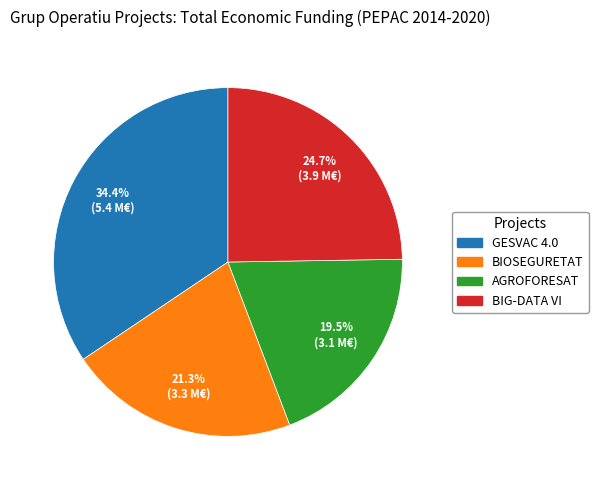

To the nearest percent, what is the difference between the largest and smallest slice percentages?

15%